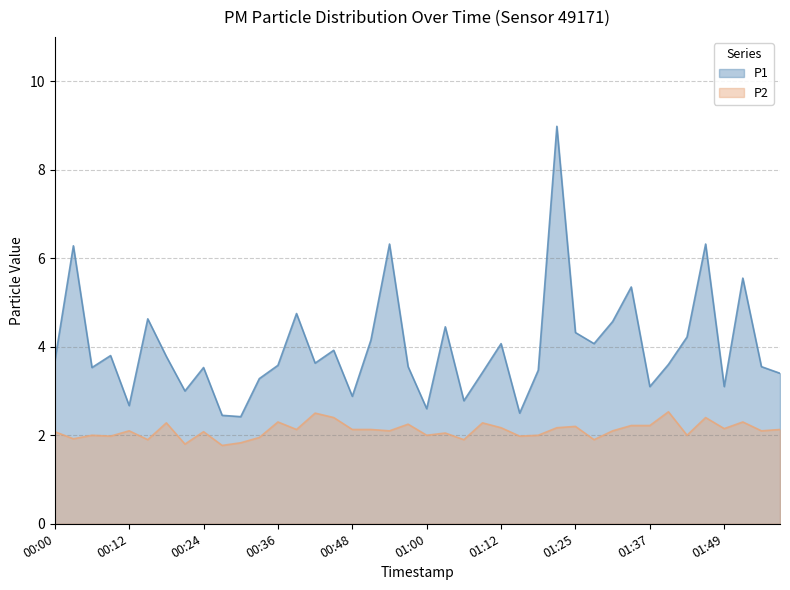

Does the chart have visible grid lines?

Yes